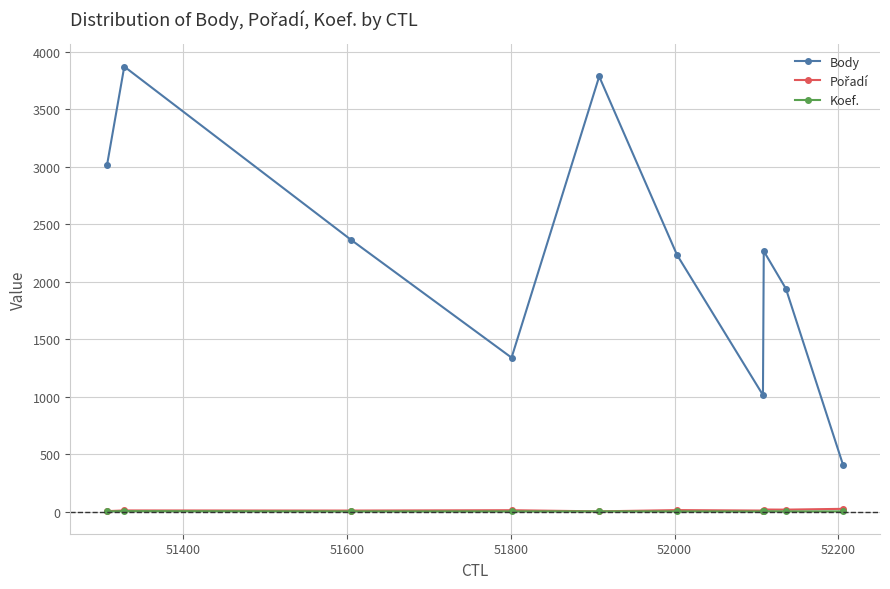

Which series has the largest total across all categories?

Body